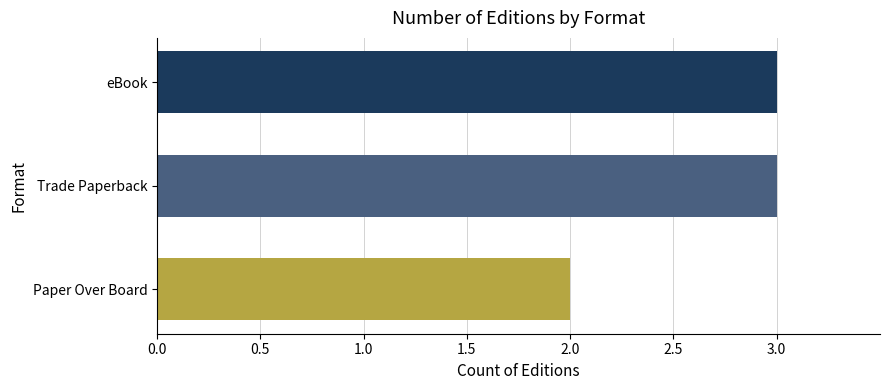

Count the values in the range 2 to 3.

3